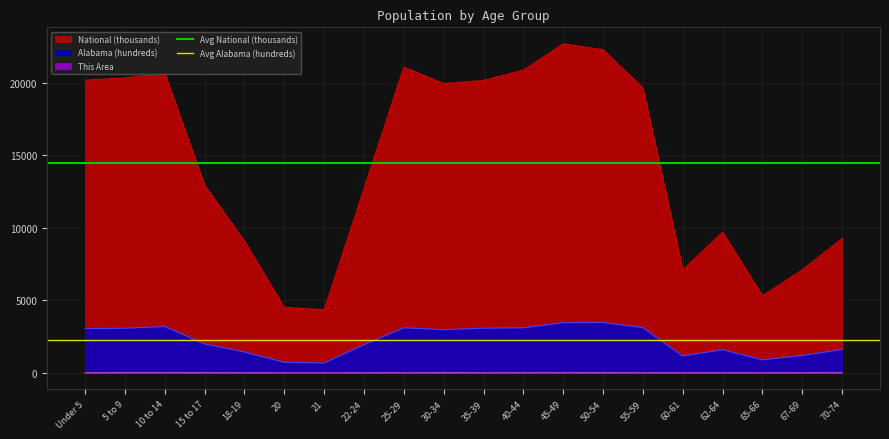

Which has a higher value, 5 to 9 or Under 5?

5 to 9